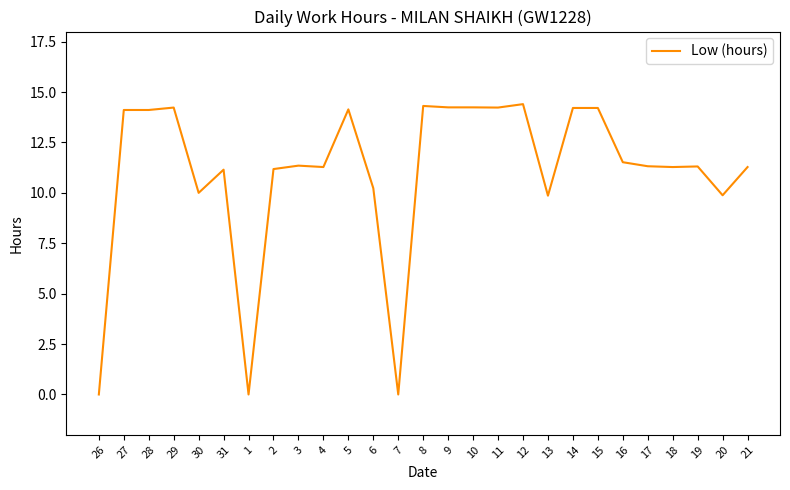

What is the difference between the maximum and second lowest values?

14.4